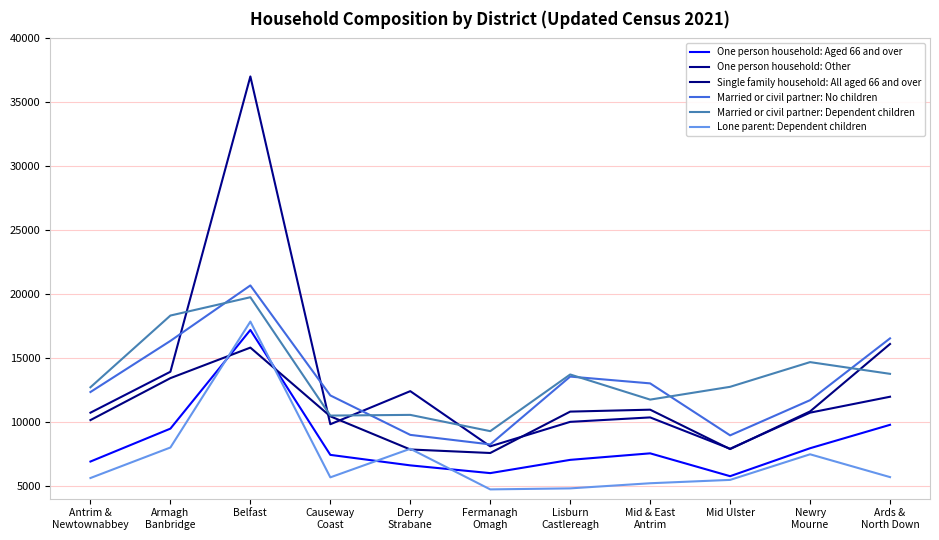

Where do Married or civil partner: Dependent children and Married or civil partner: No children first cross each other?

Armagh
Banbridge and Belfast